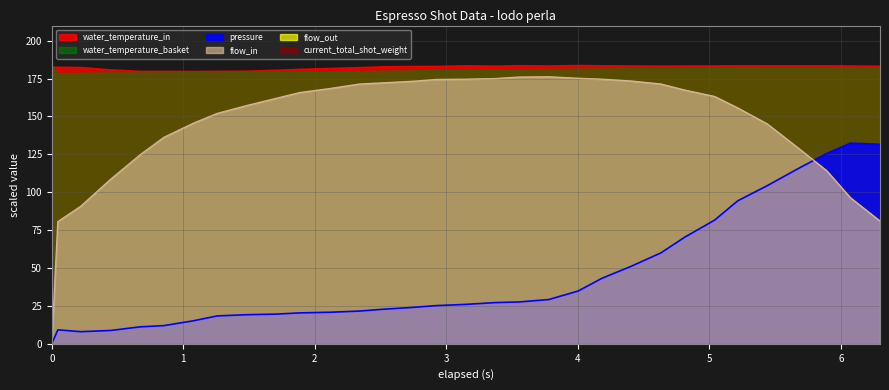

Which series has the largest total across all categories?

water_temperature_in